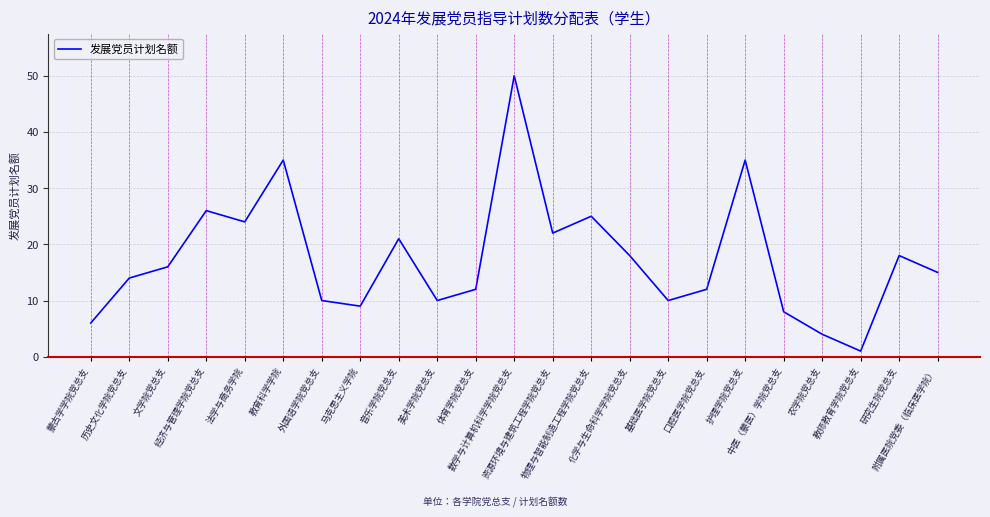

Approximately how many times larger is the value at 中医（蒙医）学院党总支 compared to 基础医学院党总支?

0.8